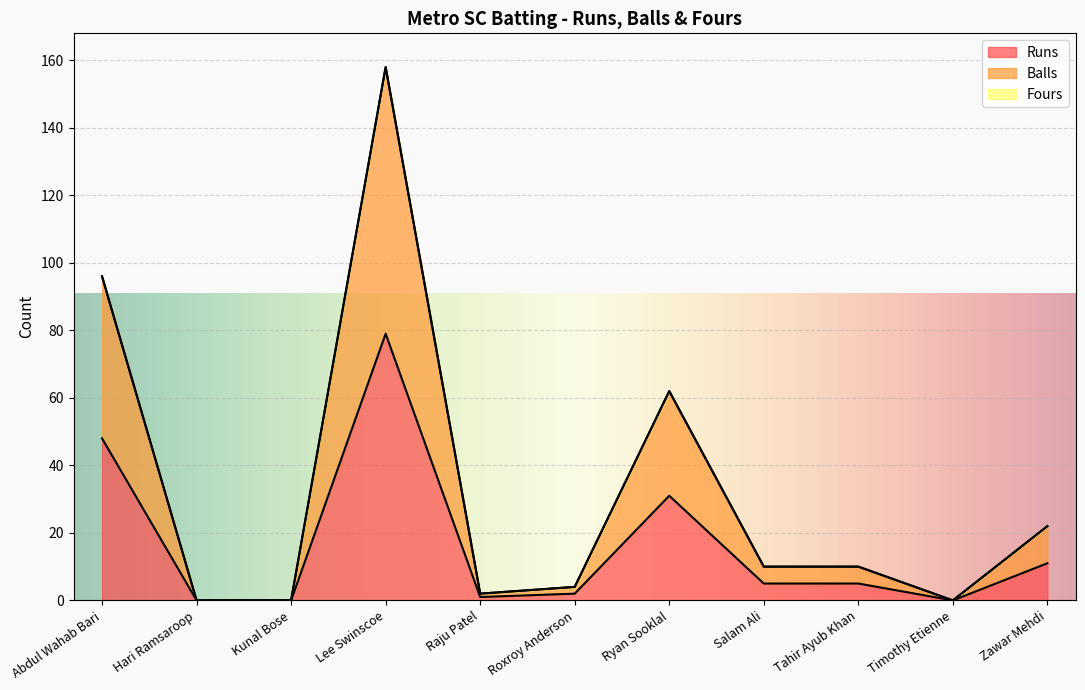

True or false: Runs has a value of 1 at Raju Patel.

True